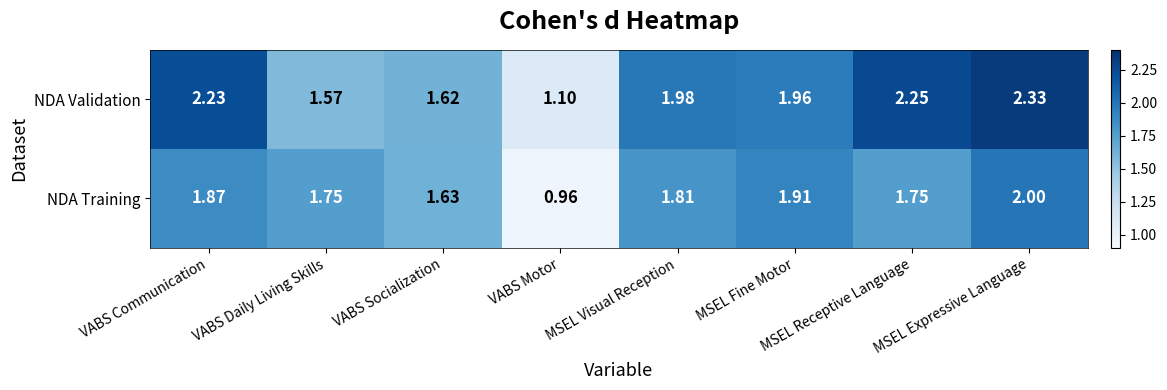

Which series has the largest total across all categories?

NDA Validation